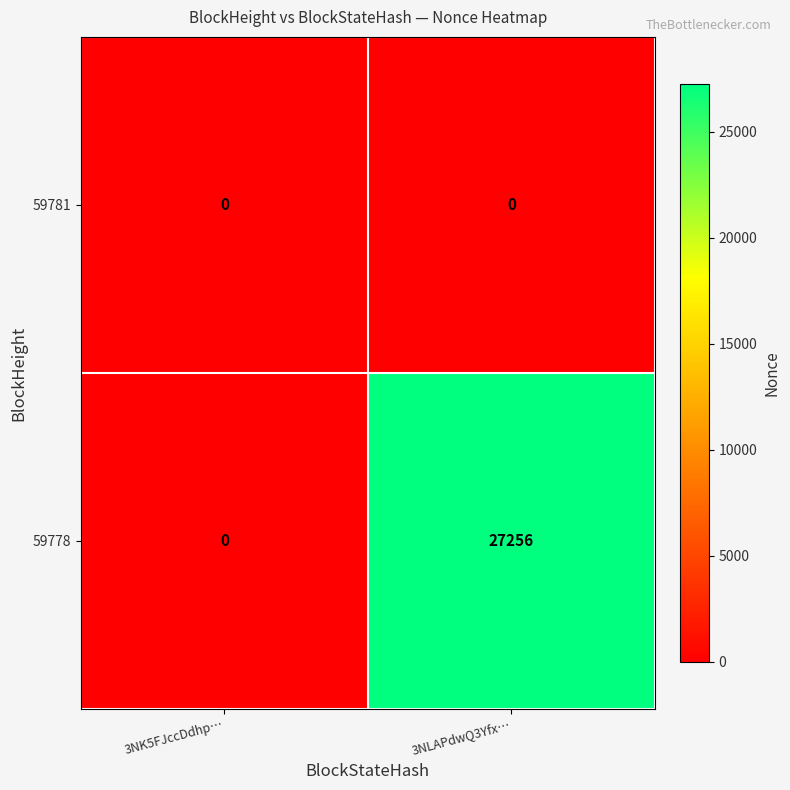

Which series has the largest range (max minus min)?

59778